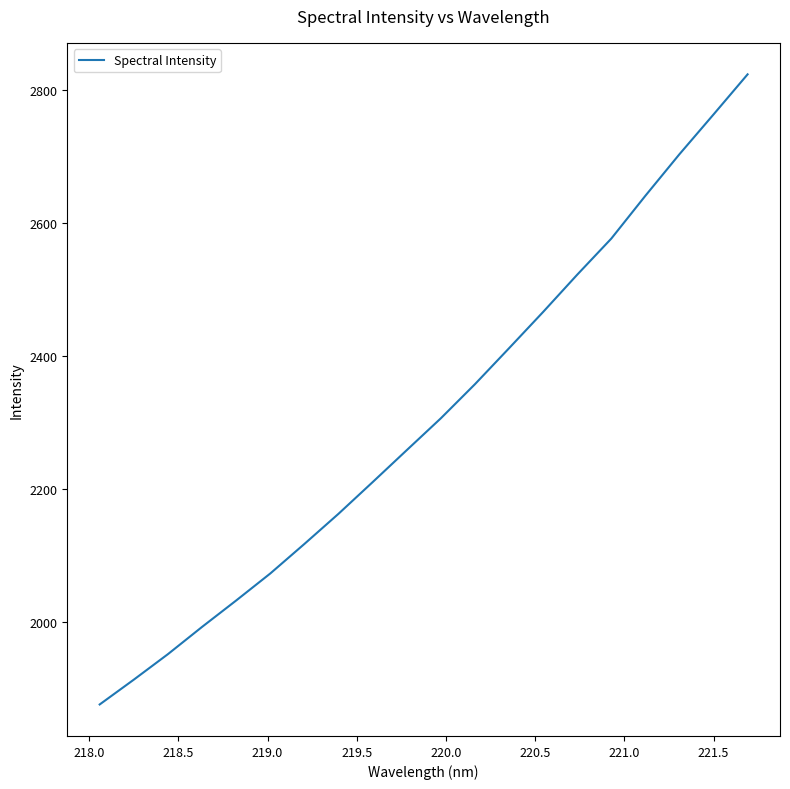

What is the difference between the maximum and minimum values?

946.8